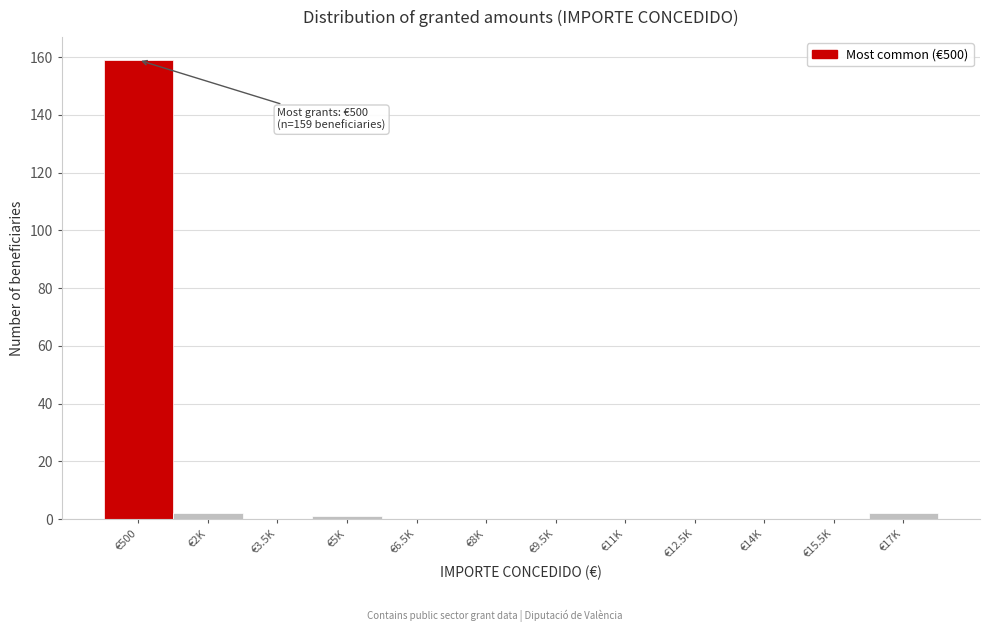

Reading left to right, extract all data points from this chart.

€500=159	€2K=2	€3.5K=0	€5K=1	€6.5K=0	€8K=0	€9.5K=0	€11K=0	€12.5K=0	€14K=0	€15.5K=0	€17K=2